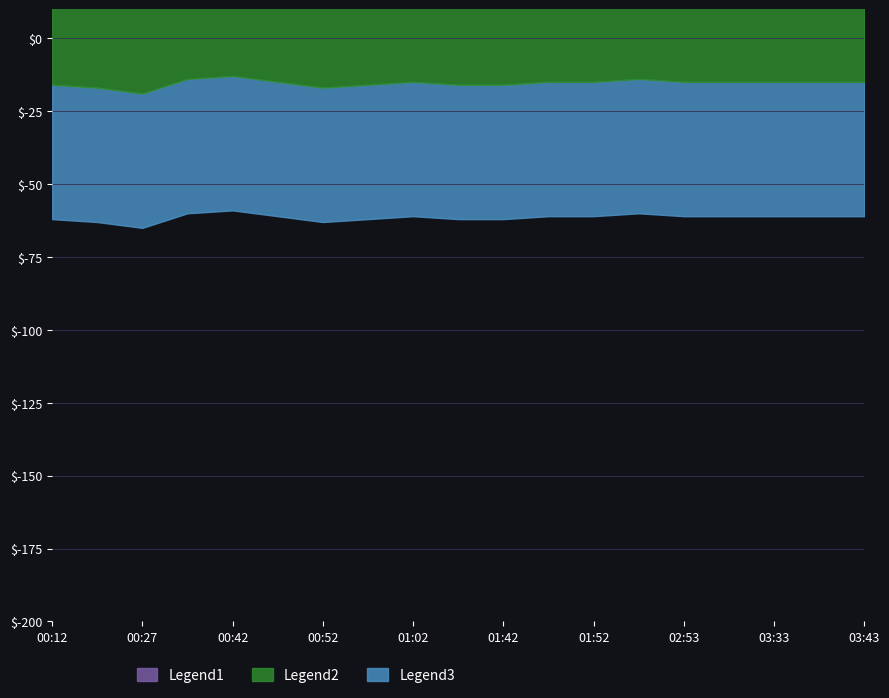

At which category does the chart reach its peak across all series?

00:12